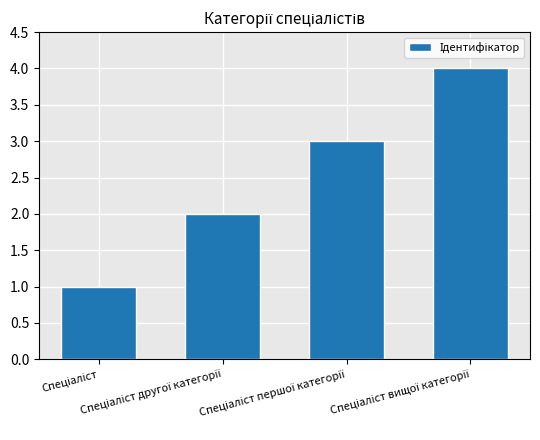

What is the sum of all values?

10